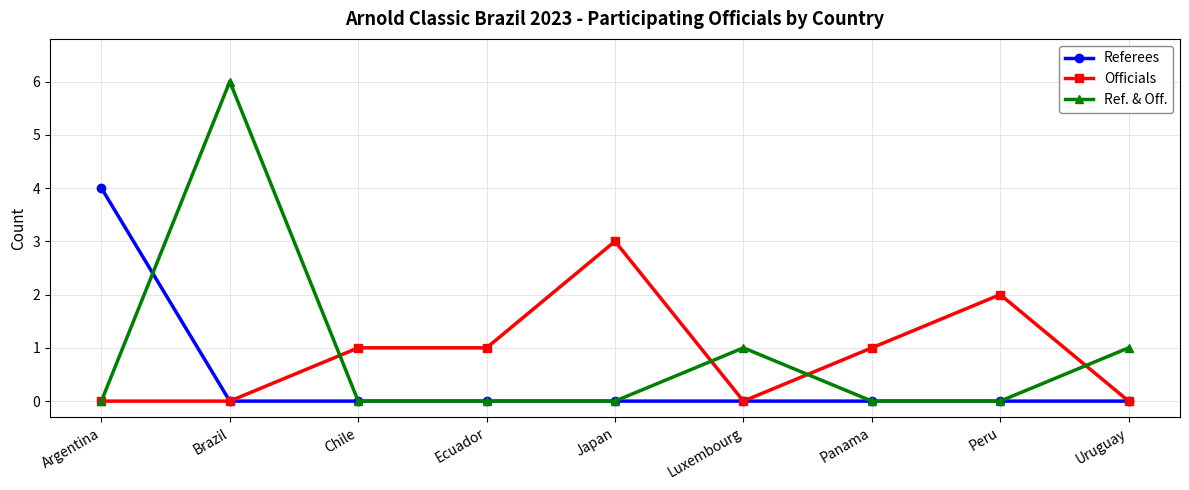

Is it true that Ref. & Off. equals -2 at Ecuador?

False